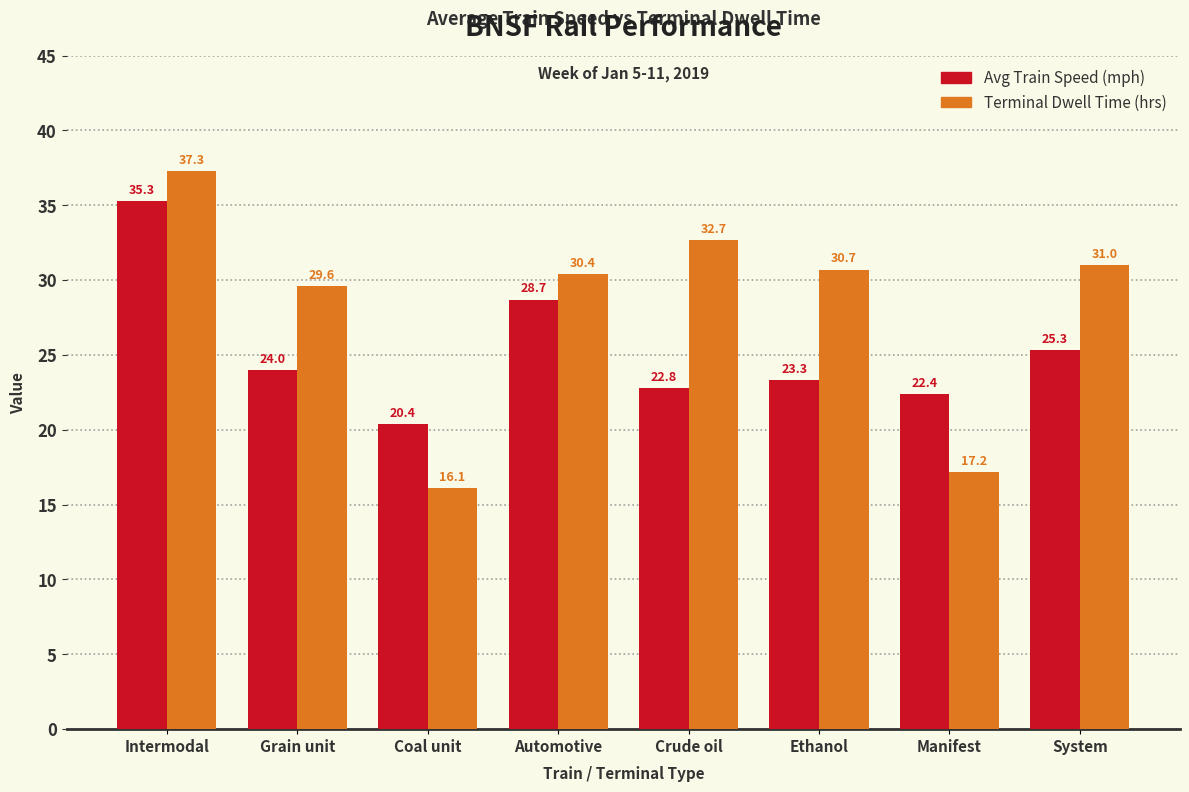

Reading left to right, list all the values displayed in this chart.

Avg Train Speed (mph): Intermodal=35.3	Grain unit=24.0	Coal unit=20.4	Automotive=28.7	Crude oil=22.8	Ethanol=23.3	Manifest=22.4	System=25.3
Terminal Dwell Time (hrs): Intermodal=37.3	Grain unit=29.6	Coal unit=16.1	Automotive=30.4	Crude oil=32.7	Ethanol=30.7	Manifest=17.2	System=31.0